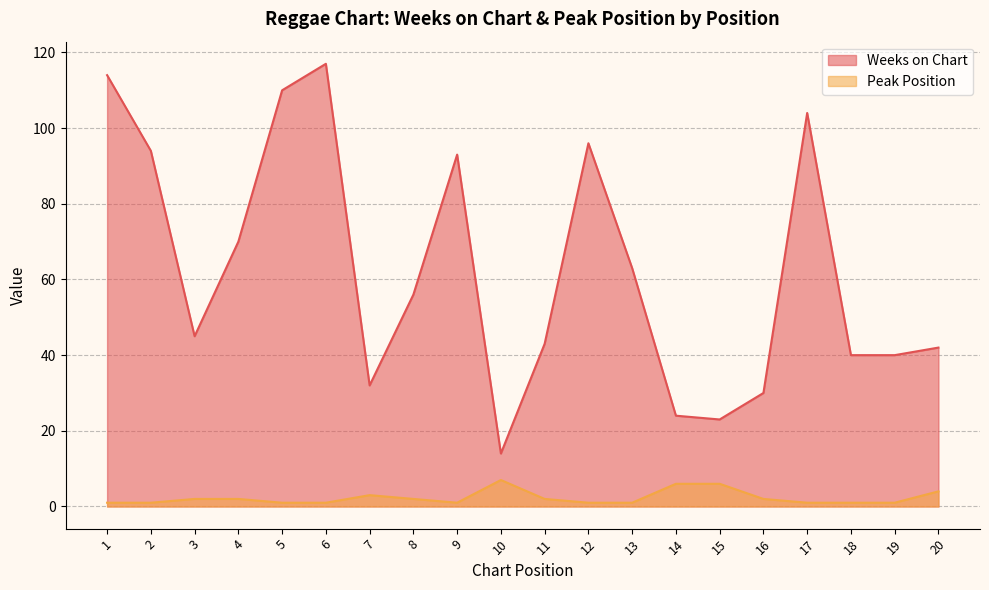

Which series changed the most between 8 and 16?

Weeks on Chart